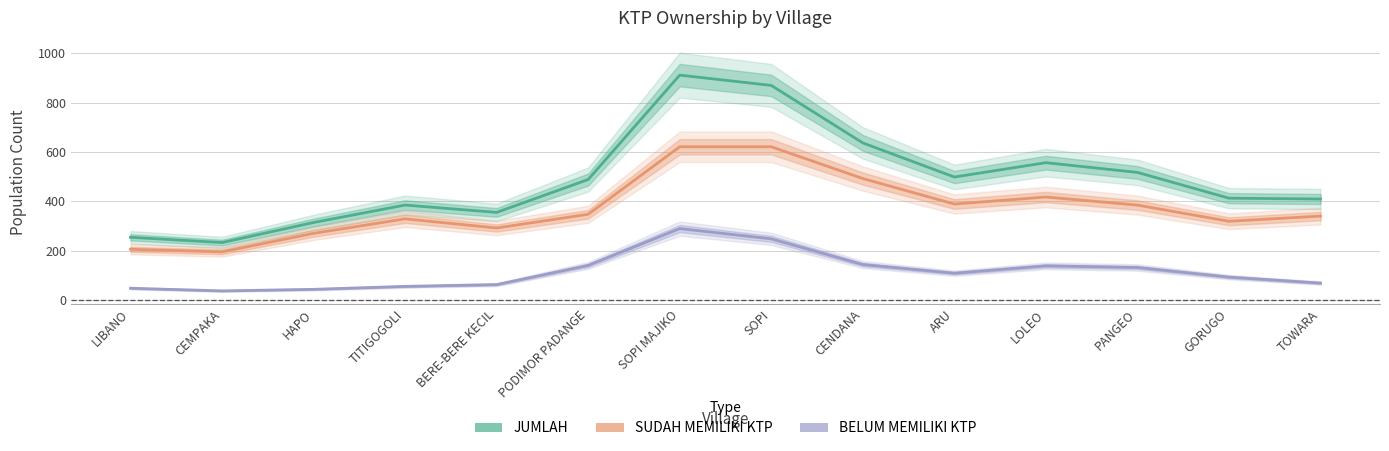

Count the number of categories in the chart.

14